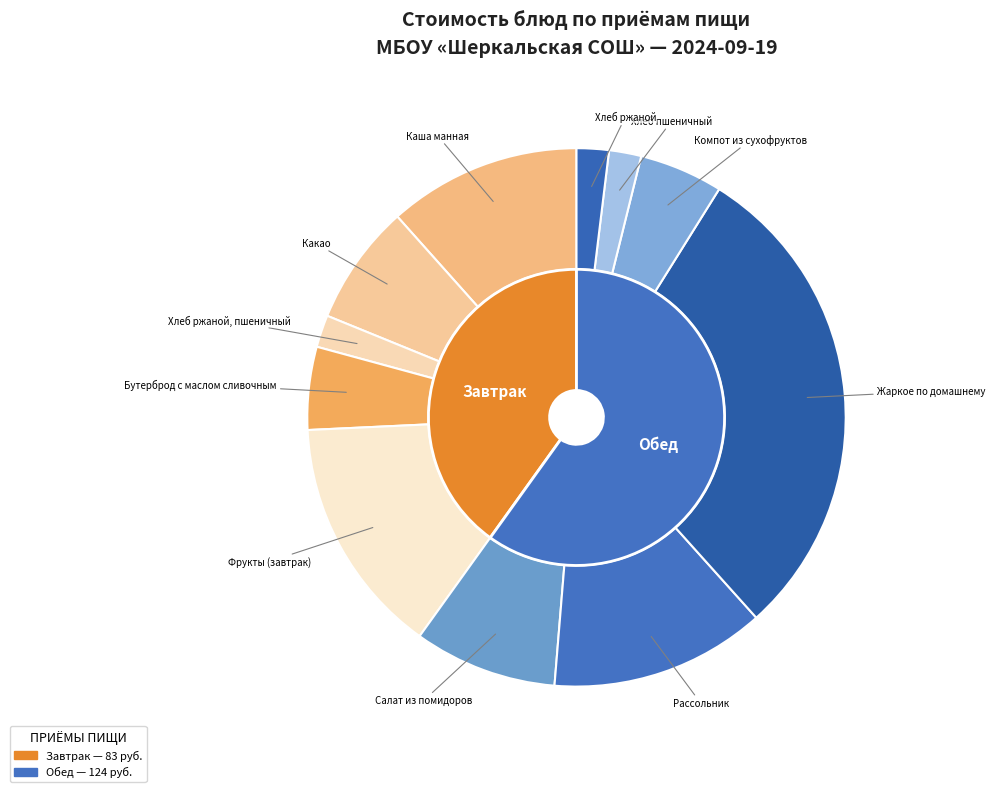

Which category has the biggest portion of the pie?

Жаркое по домашнему